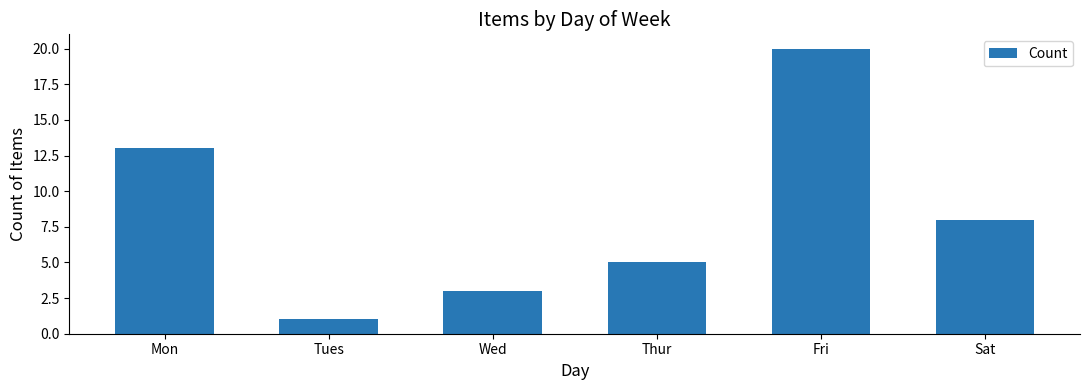

Where does the data first go above 8?

Mon